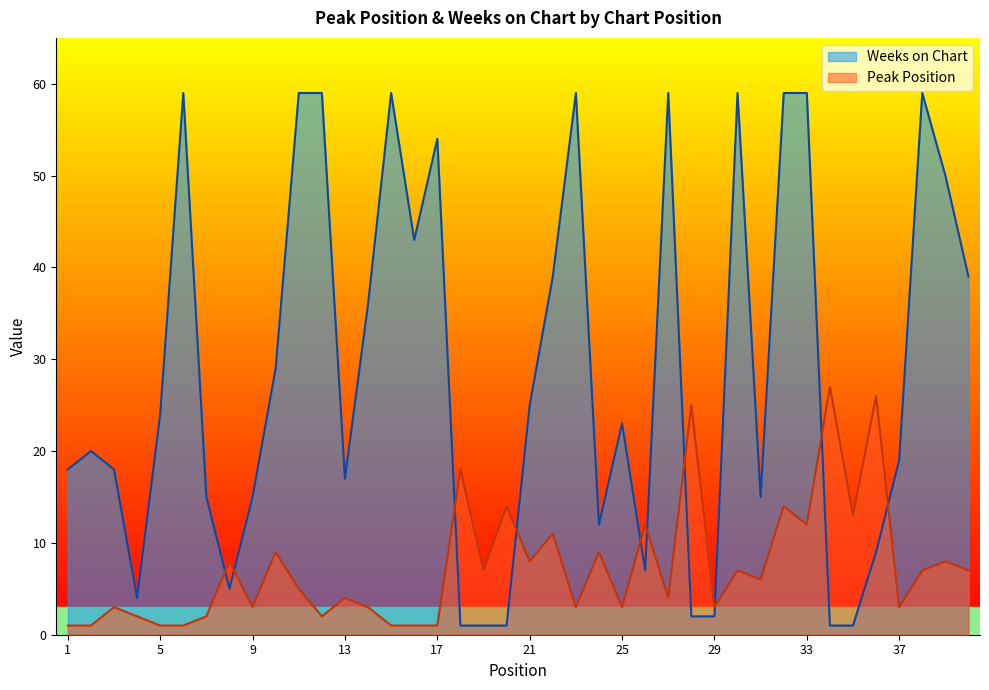

What is the value of the Peak Position point at the 23rd from the left?

3